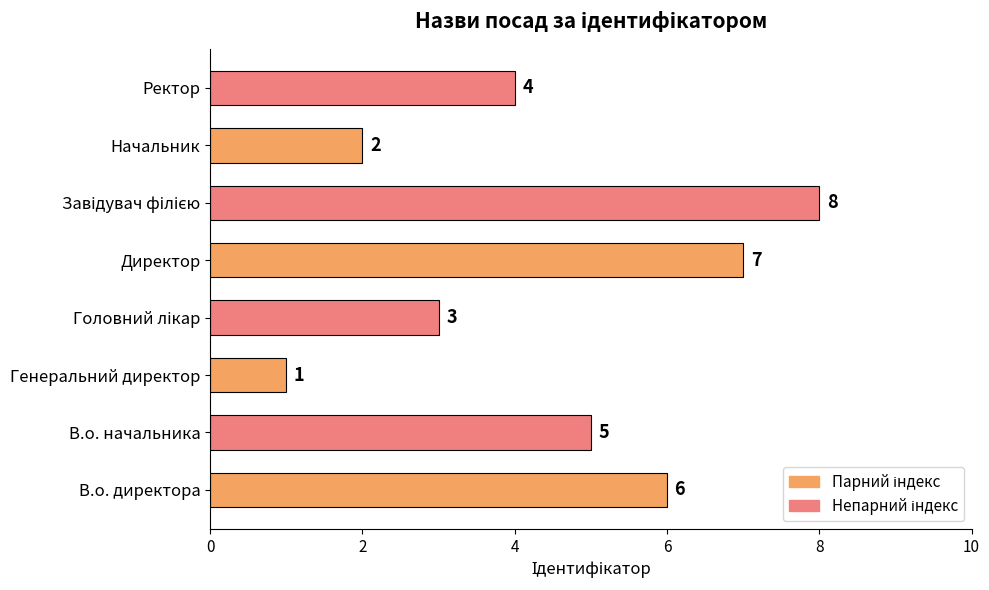

Reading bottom to top, extract all data points from this chart.

6	5	1	3	7	8	2	4